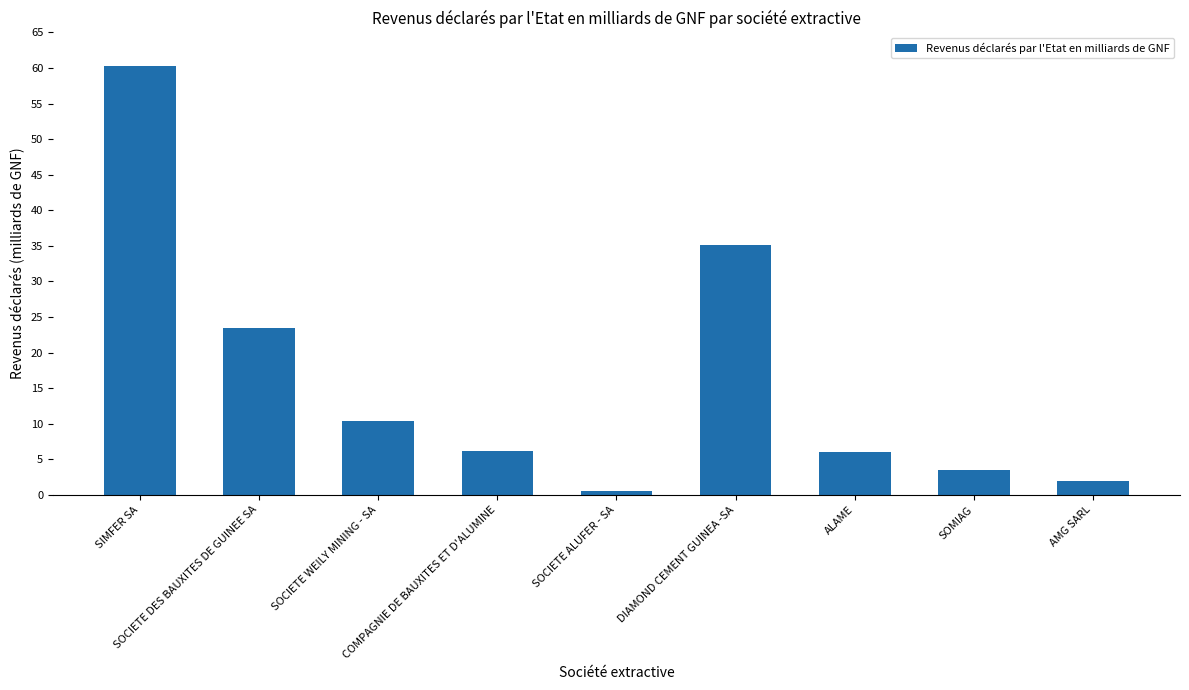

What is the greatest value displayed?

60.3